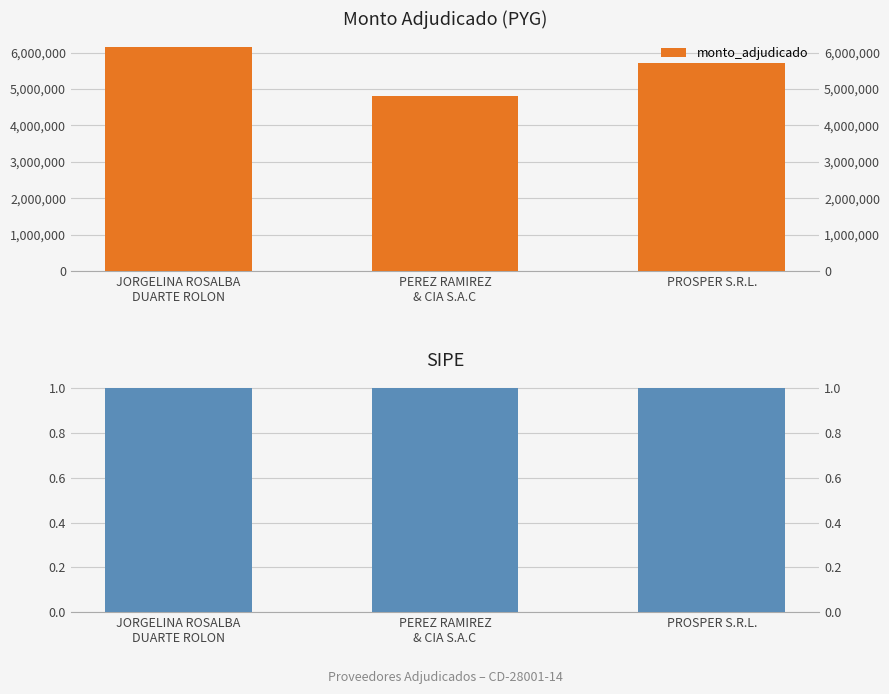

Rank the categories by value from highest to lowest.

JORGELINA ROSALBA
DUARTE ROLON, PROSPER S.R.L., PEREZ RAMIREZ
& CIA S.A.C